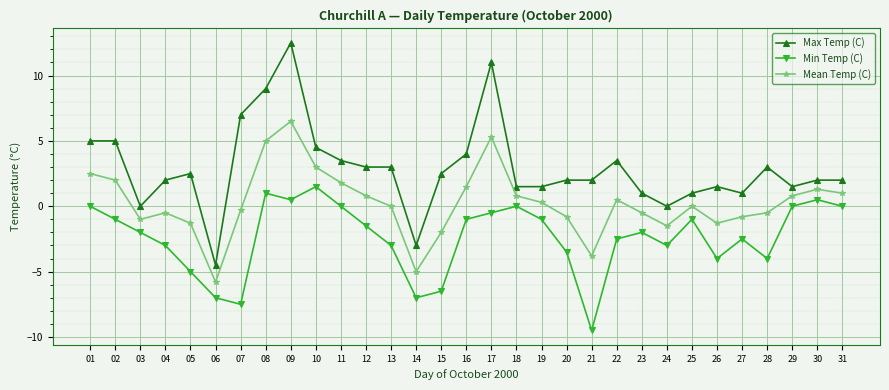

At which label does Min Temp (C) first exceed -2?

01